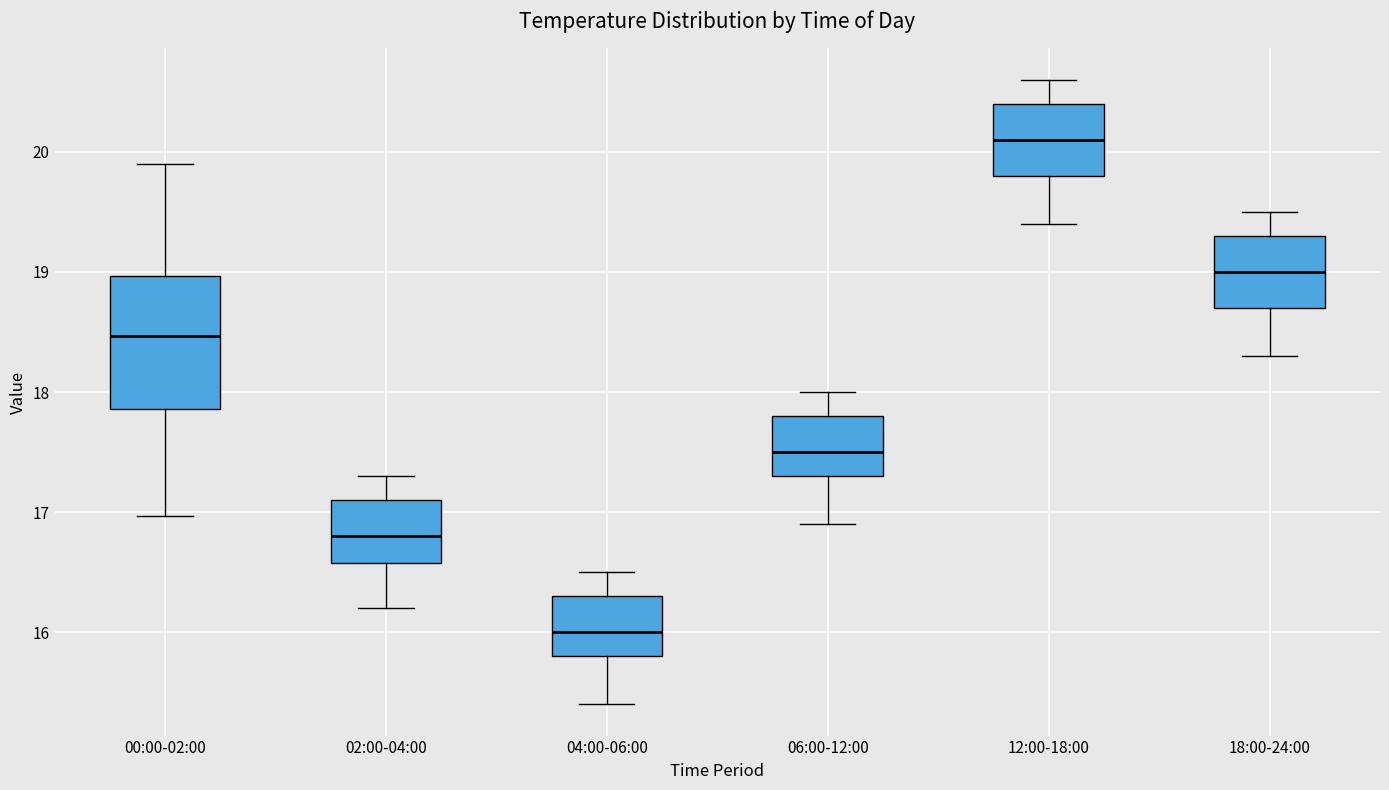

Reading left to right, transcribe this box plot: for each box, give where its median line is, the range the box spans, and where its two whiskers end, as read against the y-axis. The values are not printed on the chart, so give them approximately, as read against the axis.

00:00-02:00: median 18.5, box 17.9 to 19.0, whiskers 17.0 to 19.9
02:00-04:00: median 16.8, box 16.6 to 17.1, whiskers 16.2 to 17.3
04:00-06:00: median 16.0, box 15.8 to 16.3, whiskers 15.4 to 16.5
06:00-12:00: median 17.5, box 17.3 to 17.8, whiskers 16.9 to 18.0
12:00-18:00: median 20.1, box 19.8 to 20.4, whiskers 19.4 to 20.6
18:00-24:00: median 19.0, box 18.7 to 19.3, whiskers 18.3 to 19.5